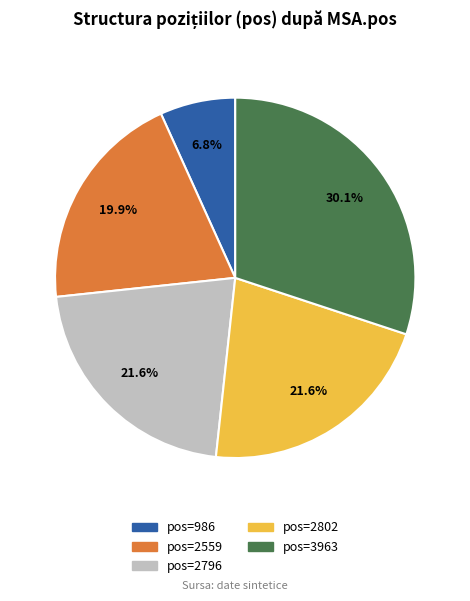

Is there any slice that represents more than half of the pie?

No